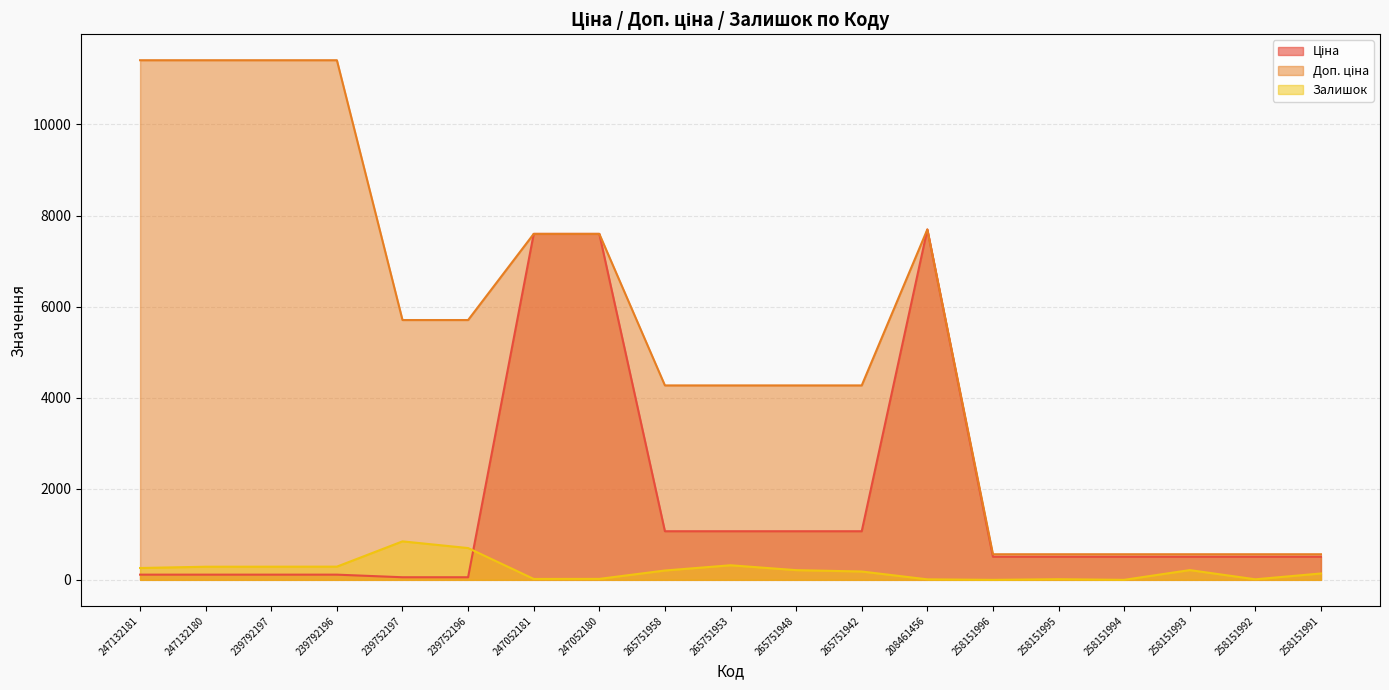

What is the difference between the second highest and second lowest values in the Ціна series?

7539.5